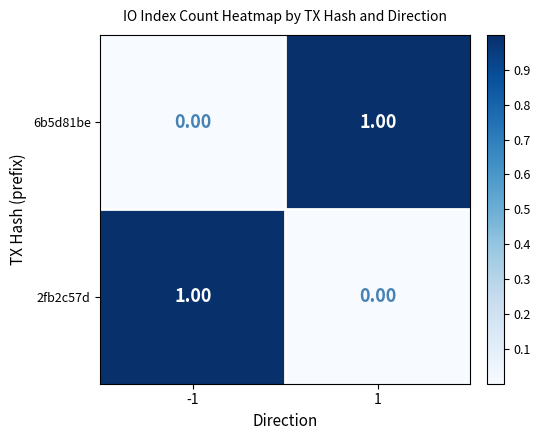

What is the difference between the highest and lowest values at 1?

1